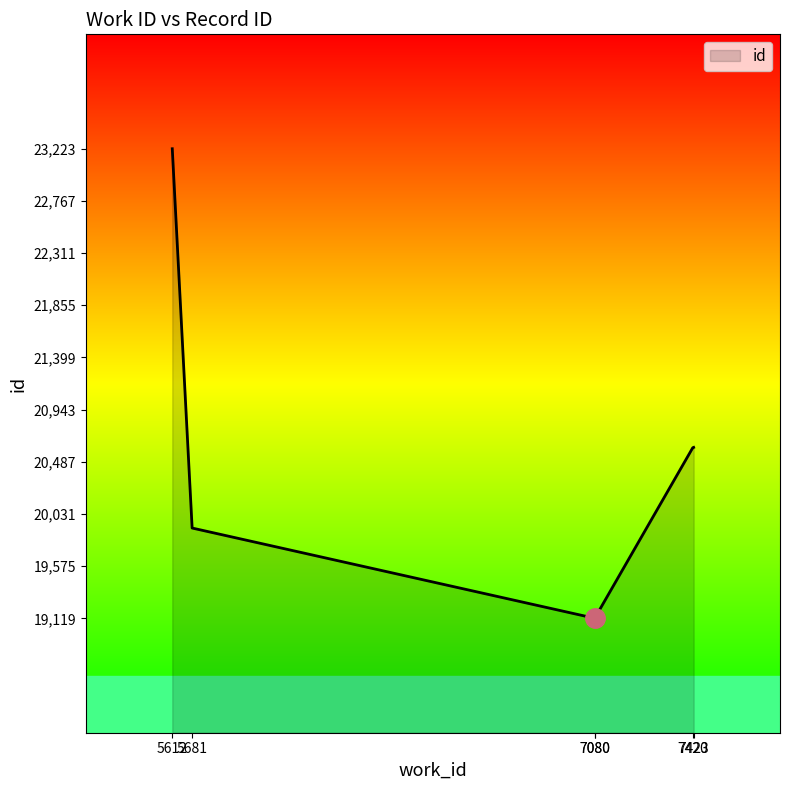

What is the average value?

20432